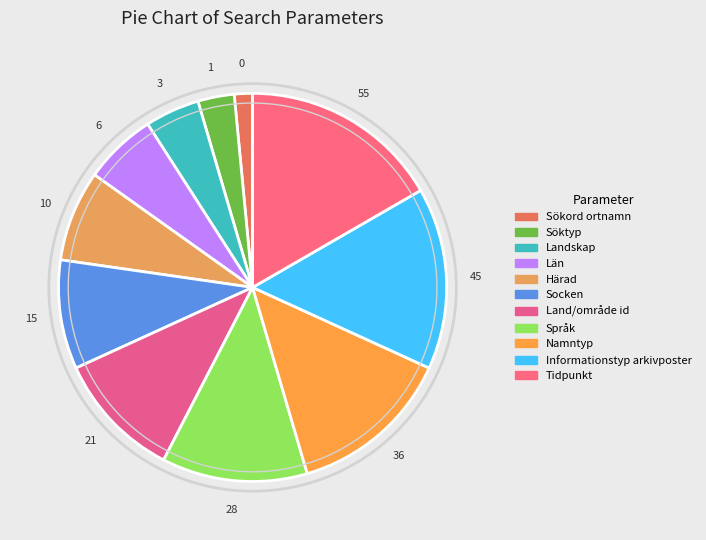

The Namntyp slice represents 8% of the pie. True or false?

False